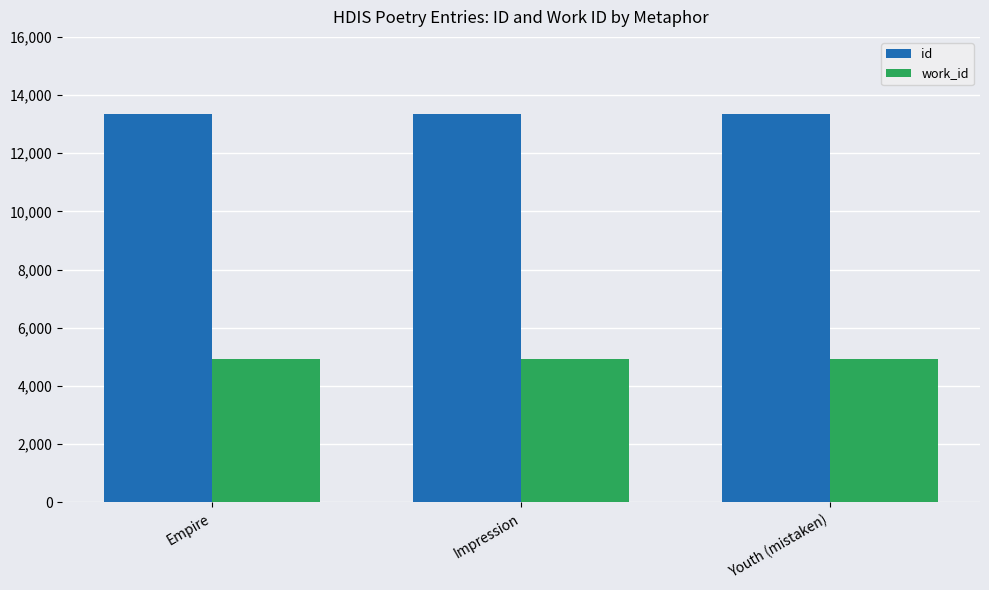

What value does the id series have at Impression?

13340